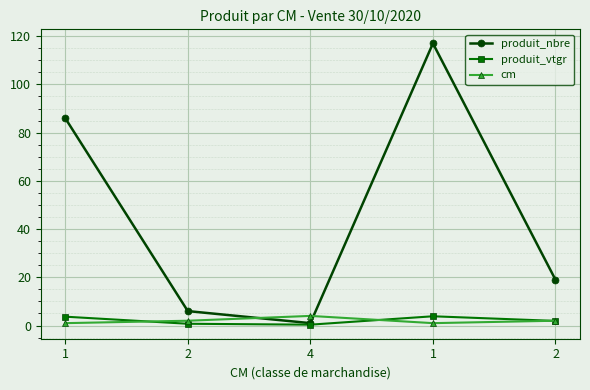

Which series has the largest total across all categories?

produit_nbre